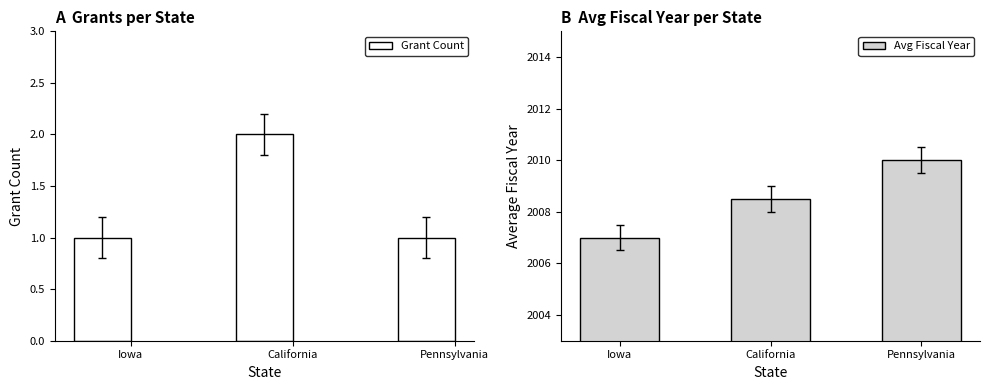

The value of Grant Count at California is 0.6. True or false?

False